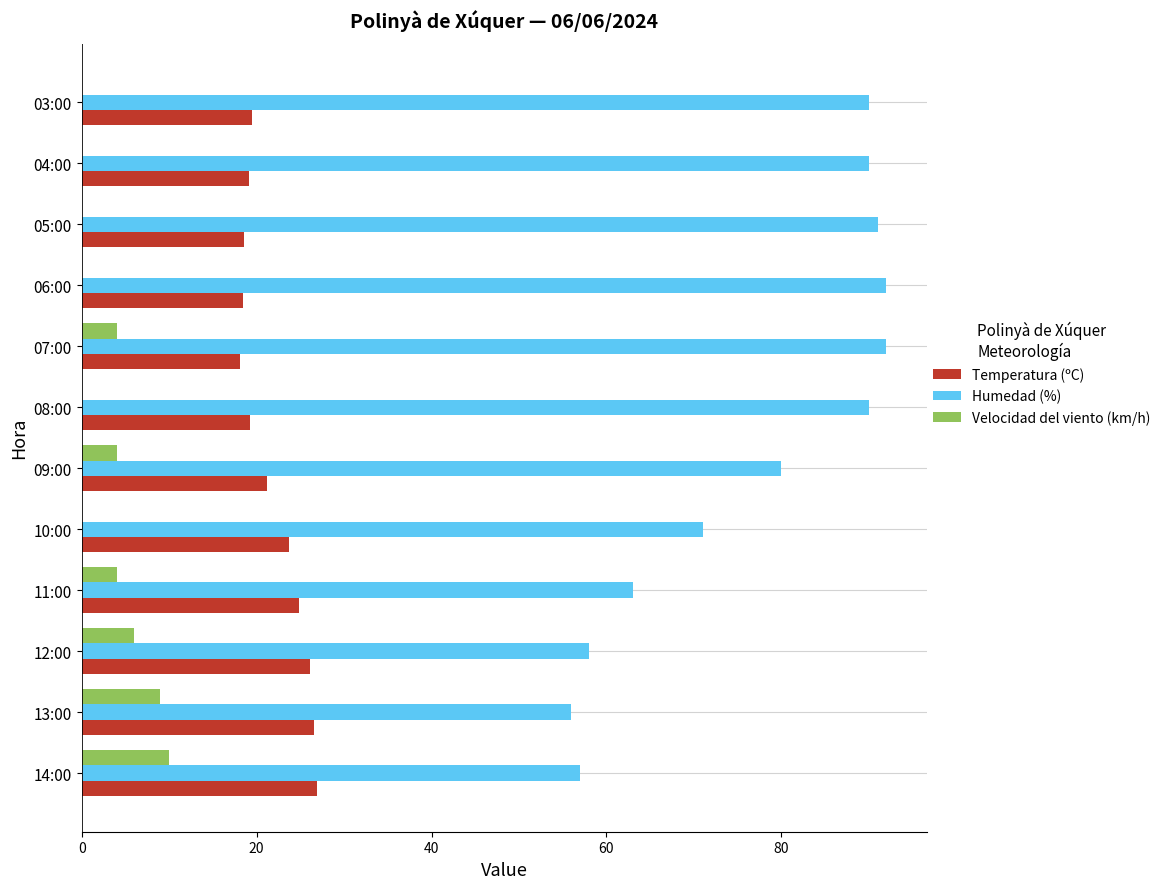

Is the value of Temperatura (ºC) at 12:00 greater than the value of Humedad (%) at 08:00?

No